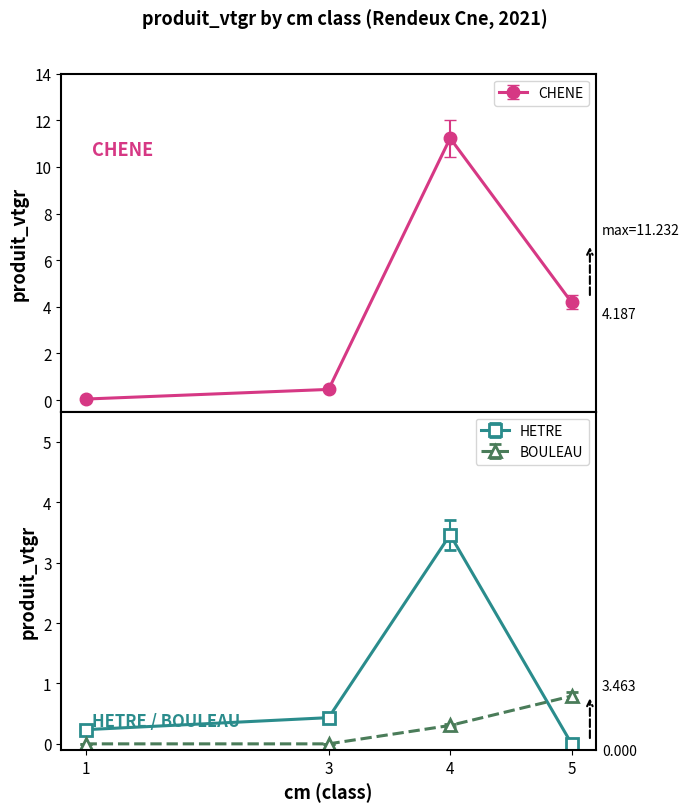

In HETRE, how many points are higher than both neighbors (excluding endpoints)?

1